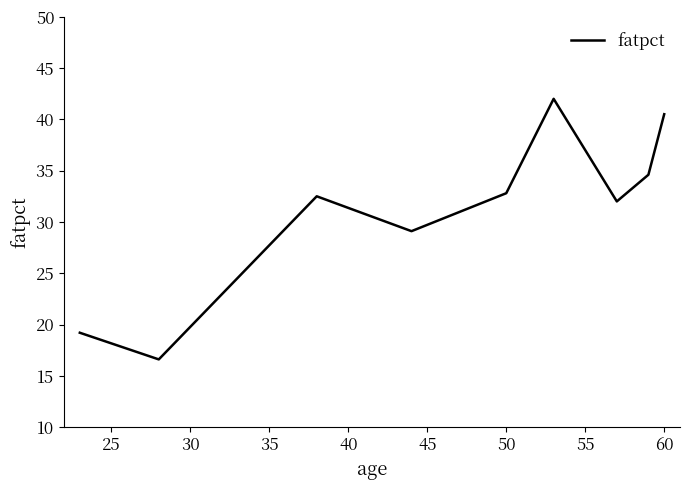

What is the difference between the maximum and minimum values?

25.4